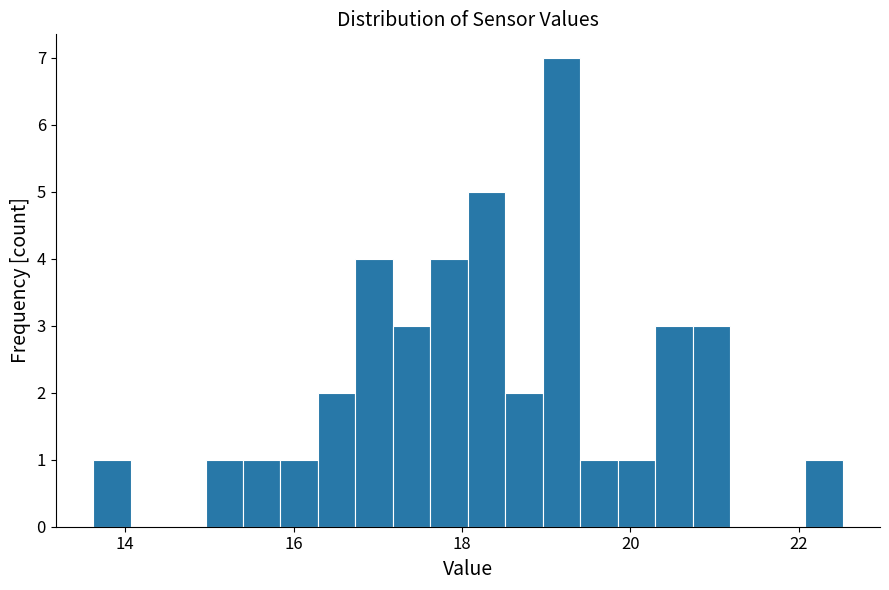

Around what value on the x-axis is the tallest bar? Give the approximate position of its centre, as read against the axis.

19.2